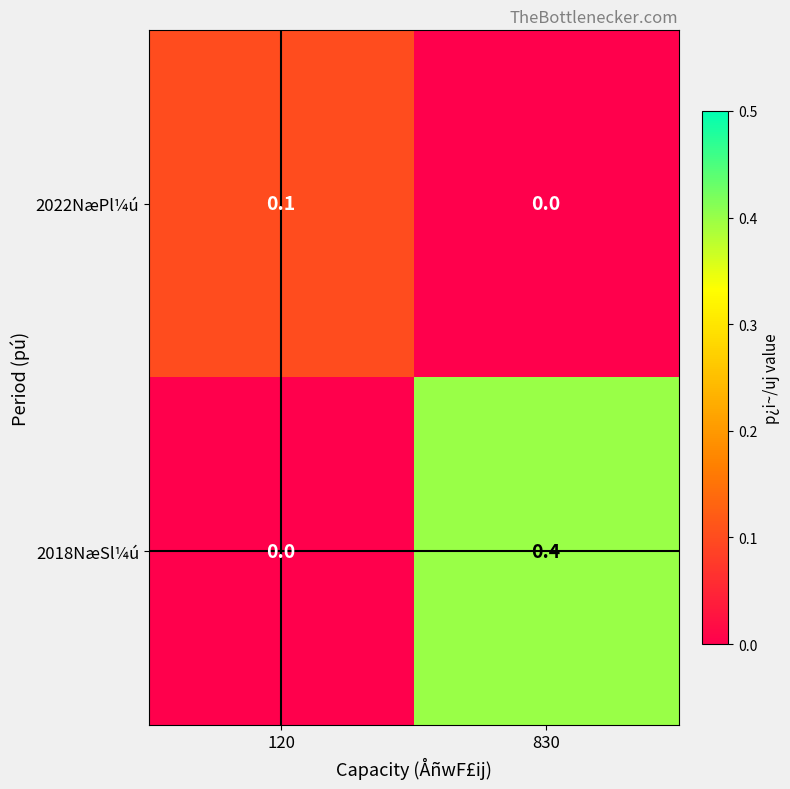

Reading left to right, list all the values displayed in this chart.

2022NæPl¼ú: 120=0.1	830=0.0
2018NæSl¼ú: 120=0.0	830=0.4